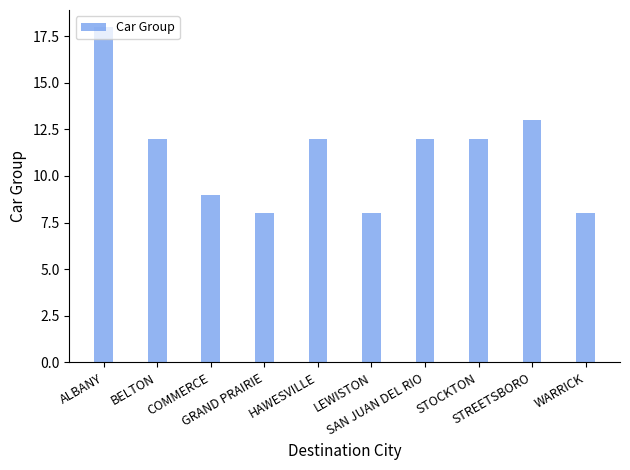

The value at SAN JUAN DEL RIO is 6. True or false?

False